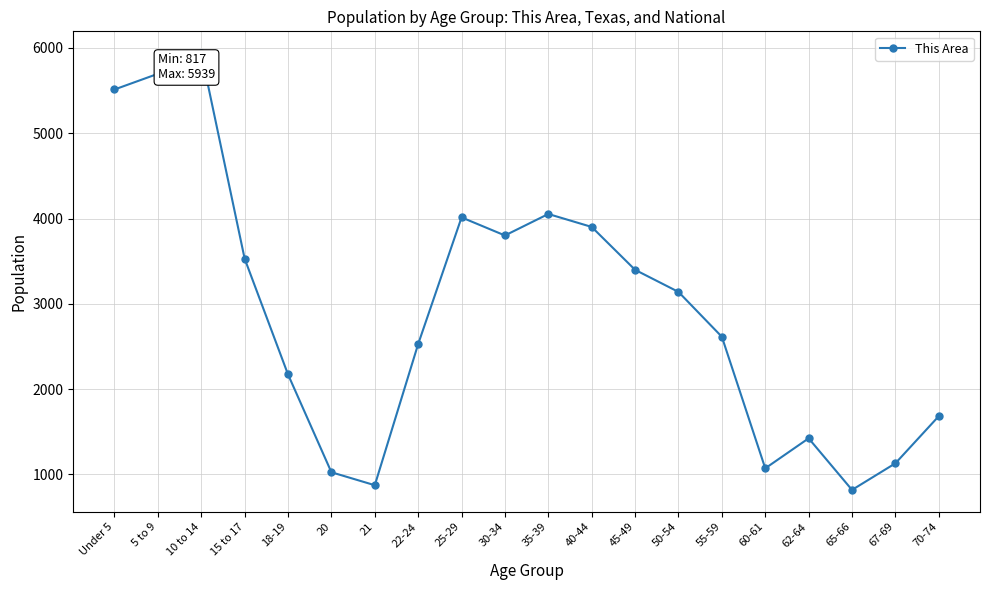

What value does the data have at 20?

1024